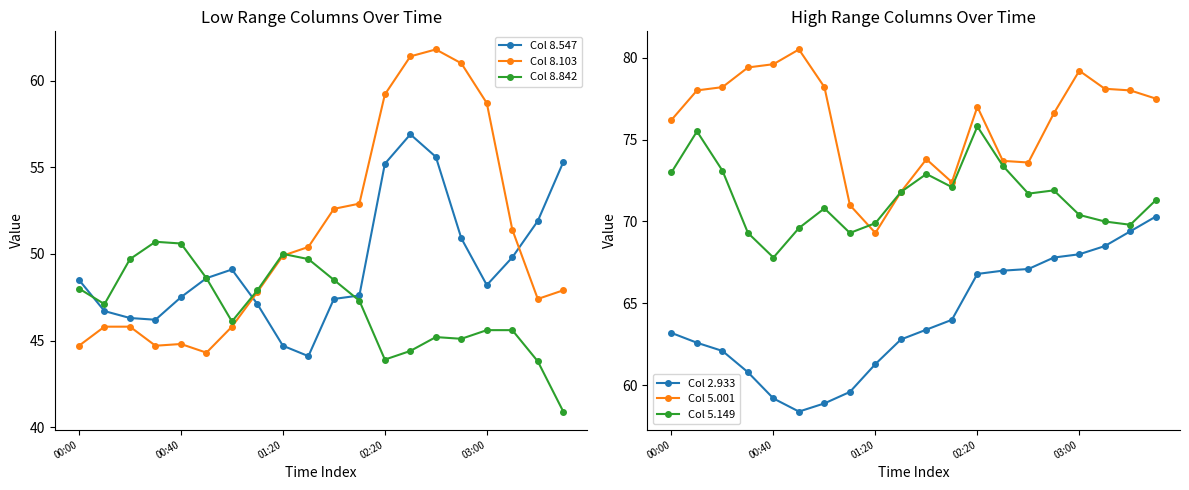

True or false: Col 2.933 and Col 8.103 intersect in this chart.

False